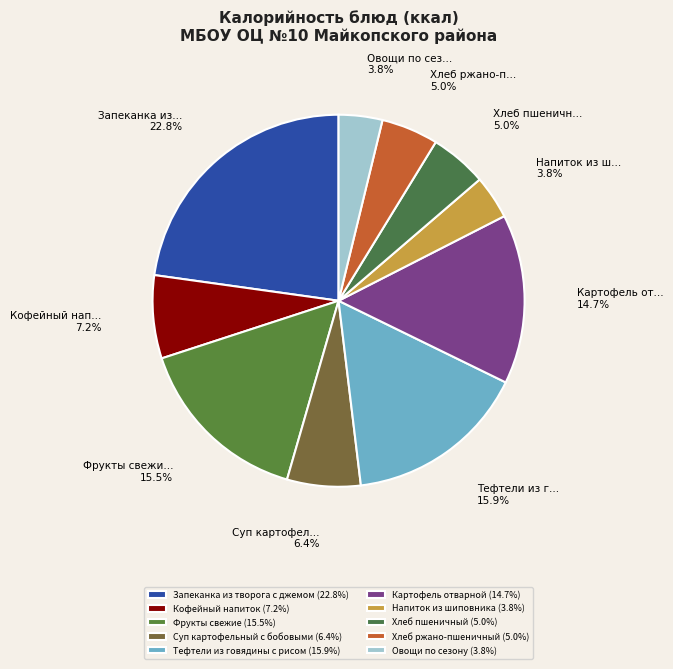

How many segments does this pie chart have?

10